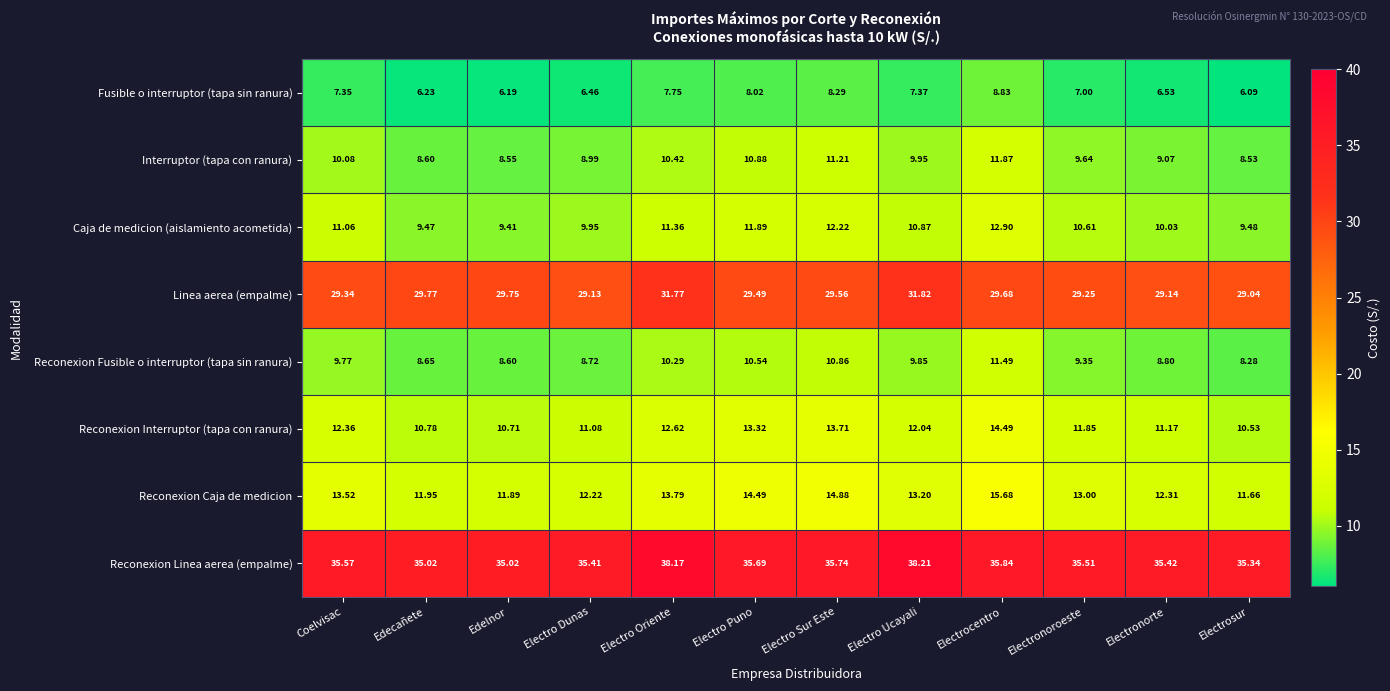

Where is Reconexion Caja de medicion nearest to the value 13?

Electronoroeste